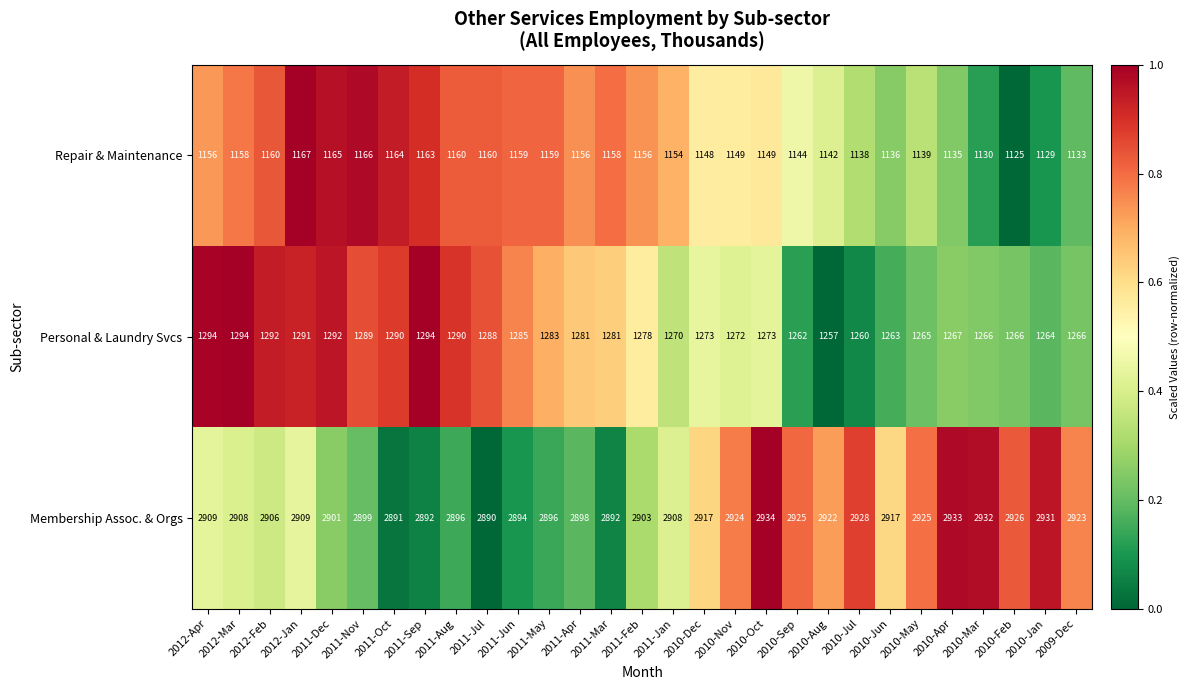

At which category does the chart reach its minimum across all series?

2010-Feb